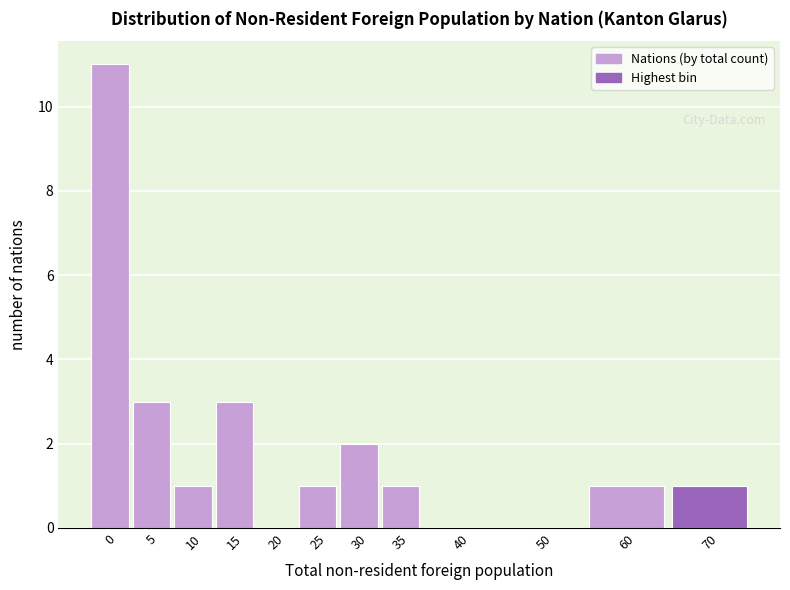

Reading left to right, extract all data points from this chart.

0=11	5=3	10=1	15=3	20=0	25=1	30=2	35=1	40=0	50=0	60=1	70=1